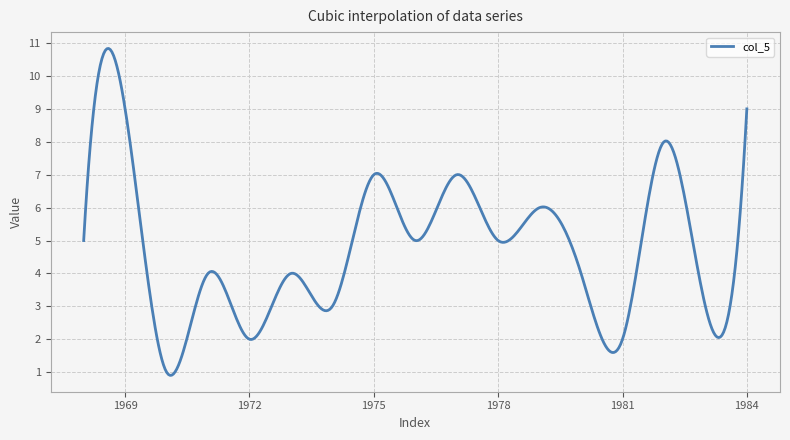

What is the maximum value shown in the chart?

10.8